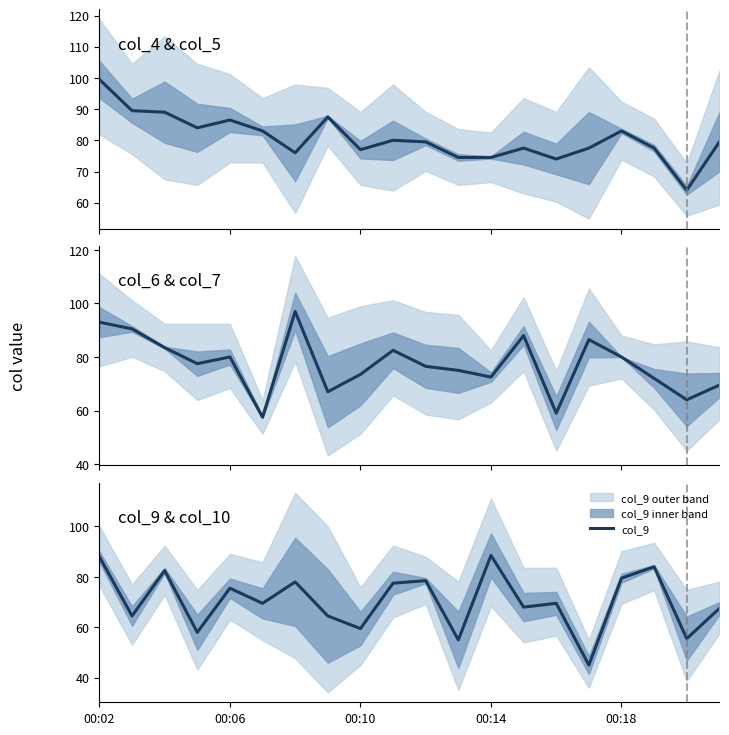

Does the chart have visible grid lines?

No